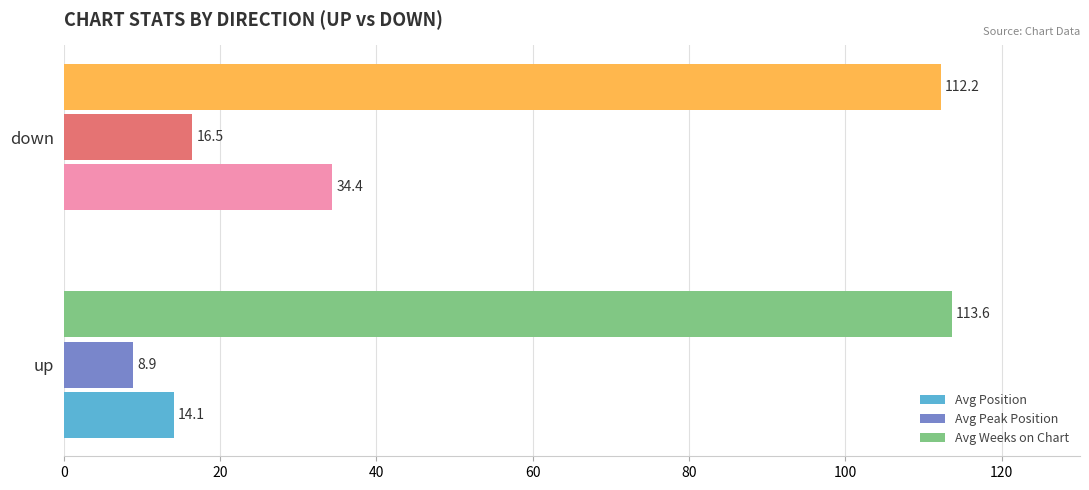

Which series changed the most between up and down?

Avg Position